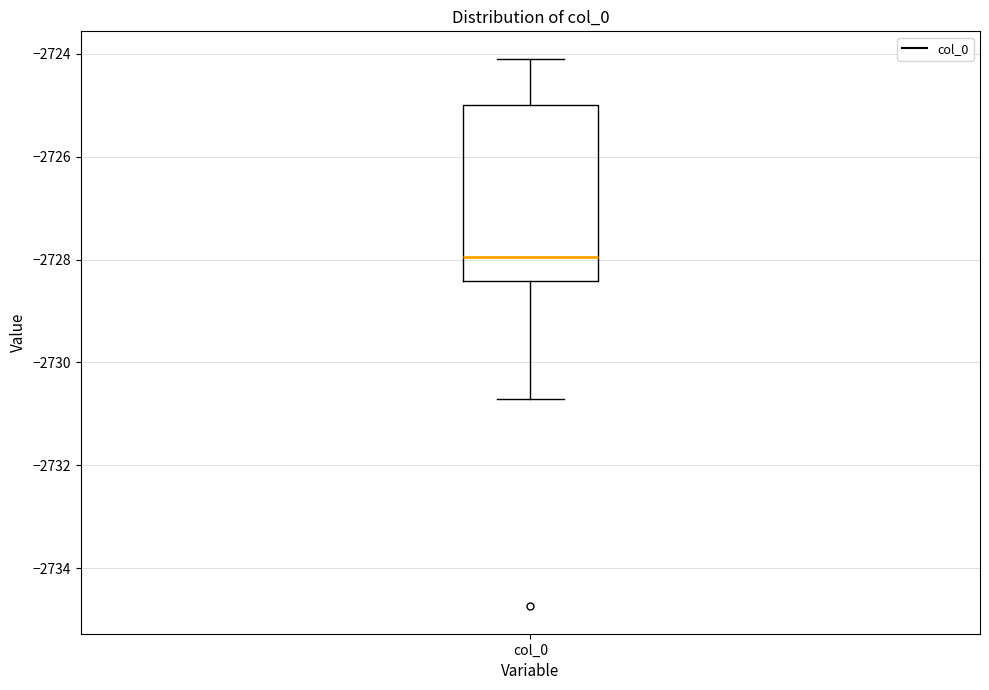

Where does the lower whisker of the box for col_0 end on the y-axis? The values are not printed on the chart, so give them approximately, as read against the axis.

-2730.8